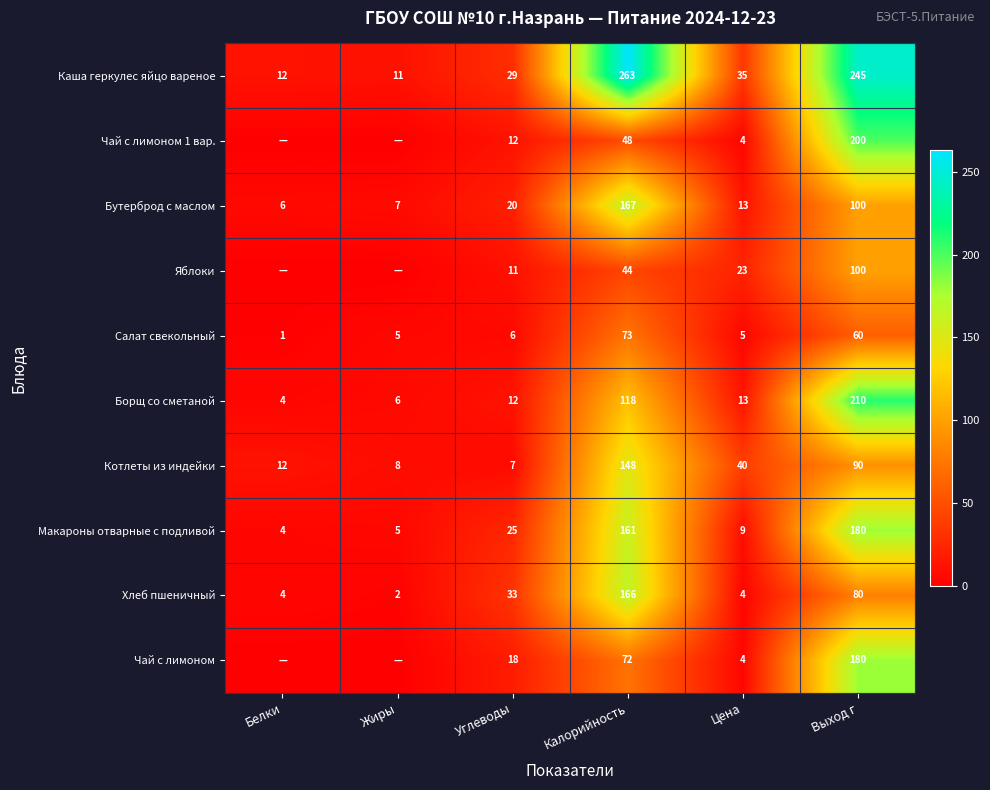

At which category is the sum across all series the highest?

Выход г